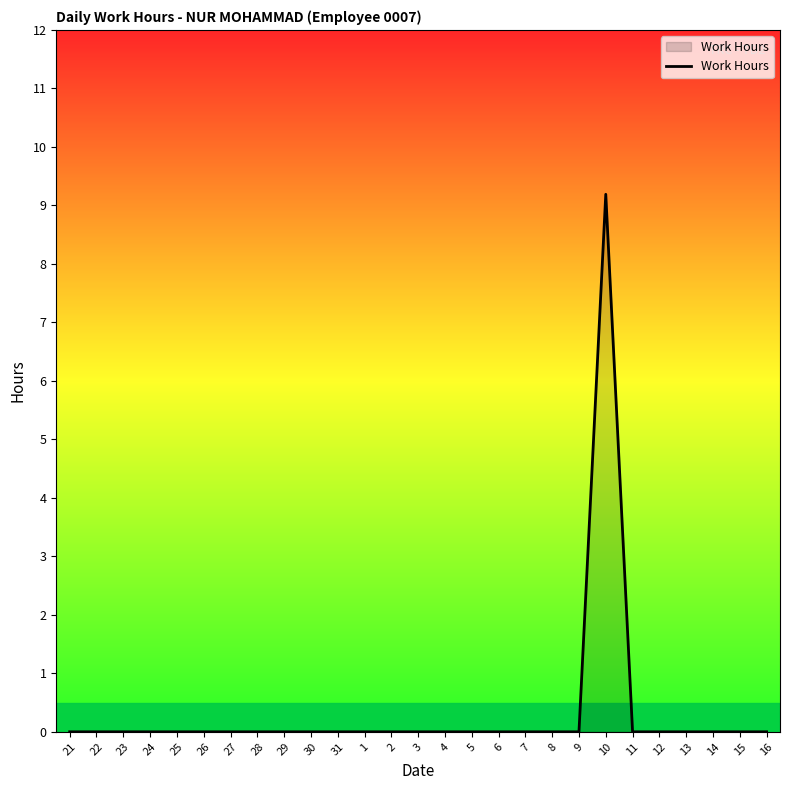

What is the difference between the maximum and minimum values?

9.2